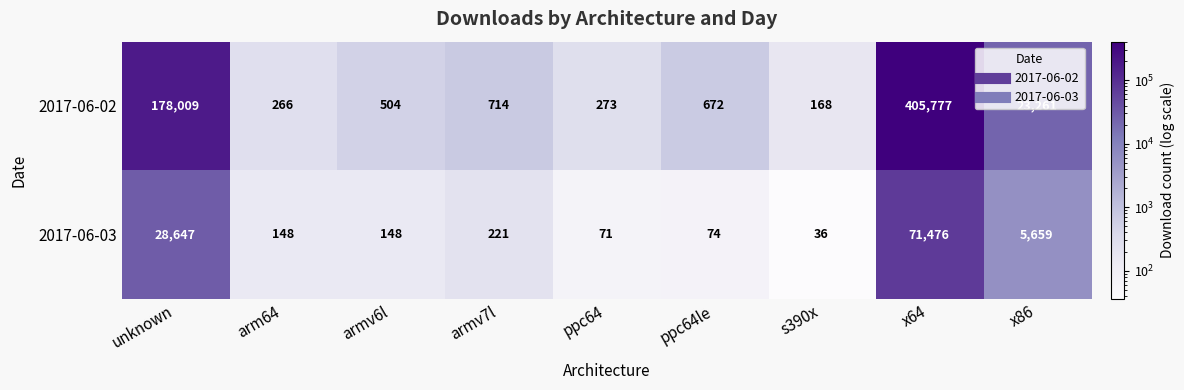

True or false: 2017-06-03 has a value of 9462 at x86.

False